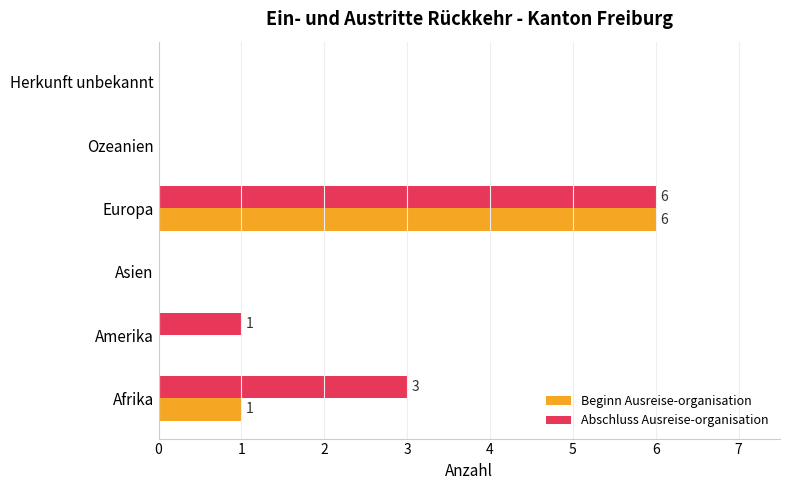

Which series has the largest total across all categories?

Abschluss Ausreise-organisation